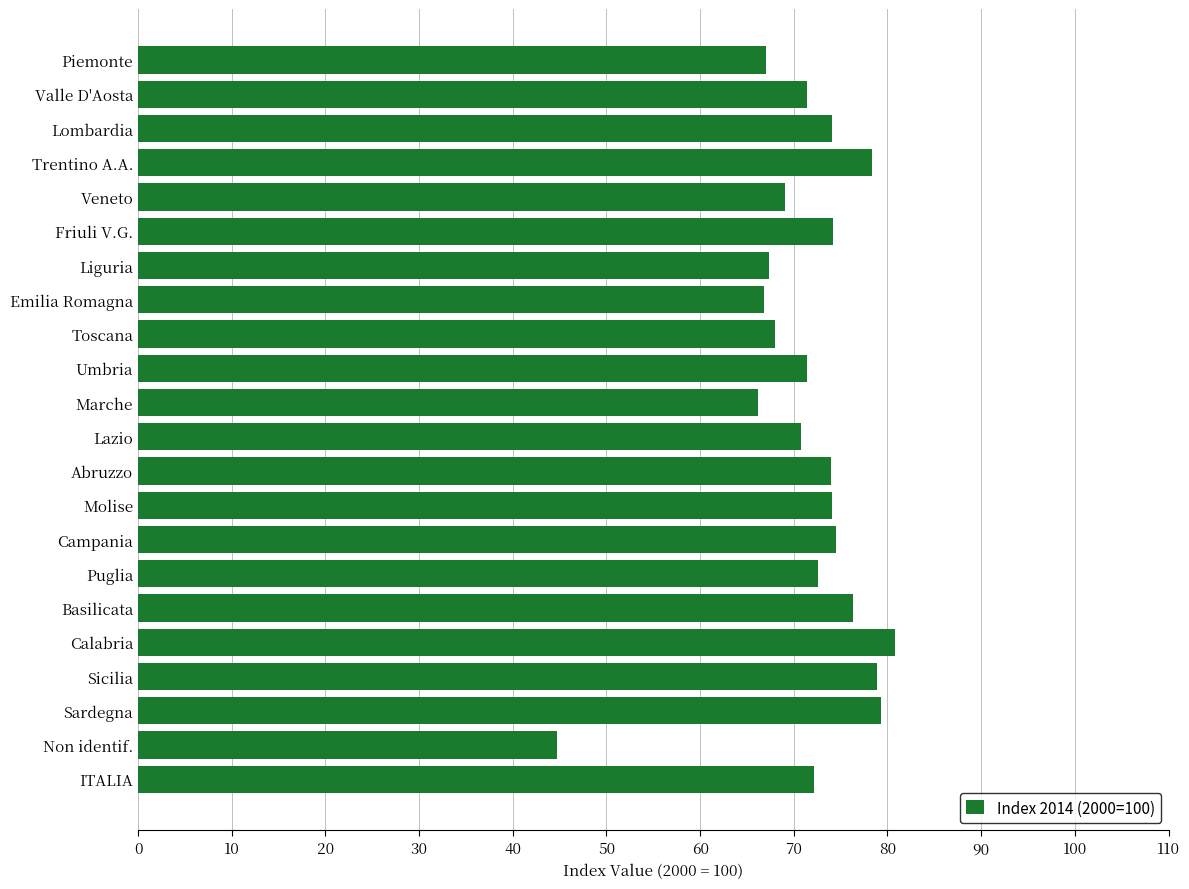

The value at Lombardia is 74.1. True or false?

True